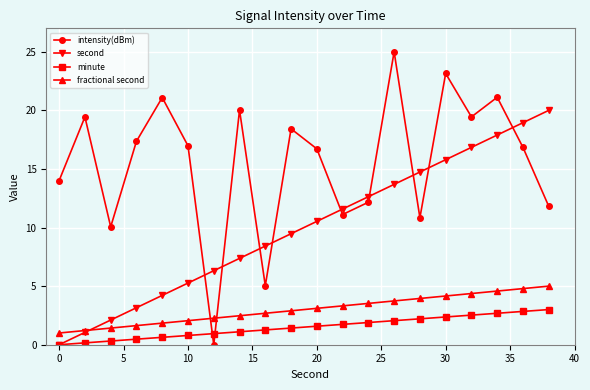

What is the maximum value shown in the chart?

25.0